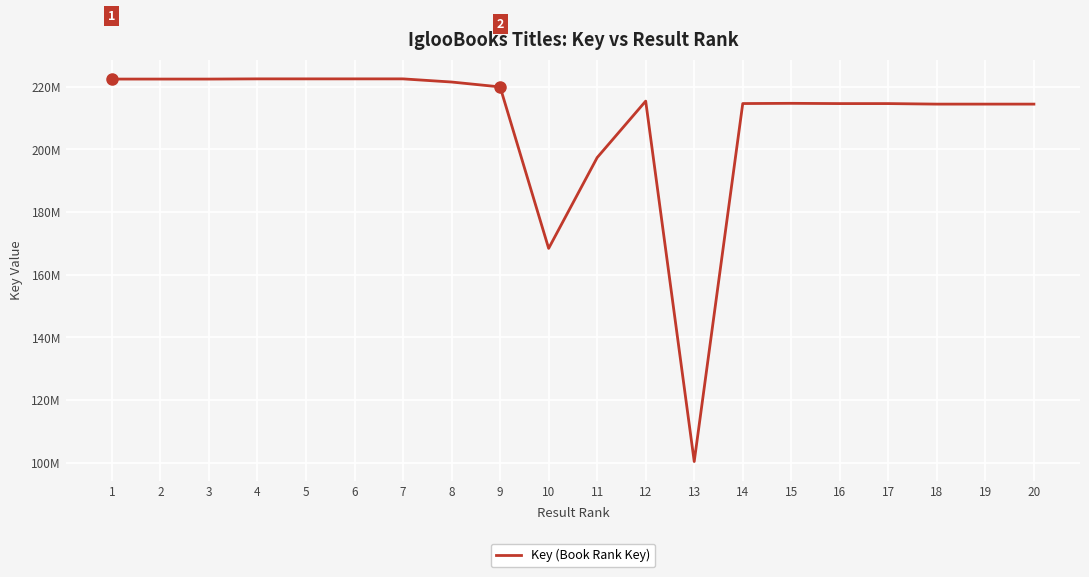

Does the chart display data point markers on the line(s)?

No